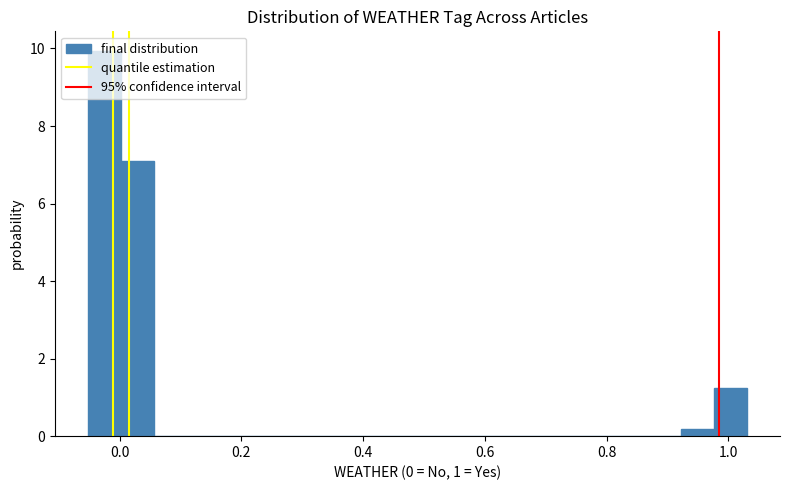

Around what value on the x-axis is the tallest bar? Give the approximate position of its centre, as read against the axis.

-0.02